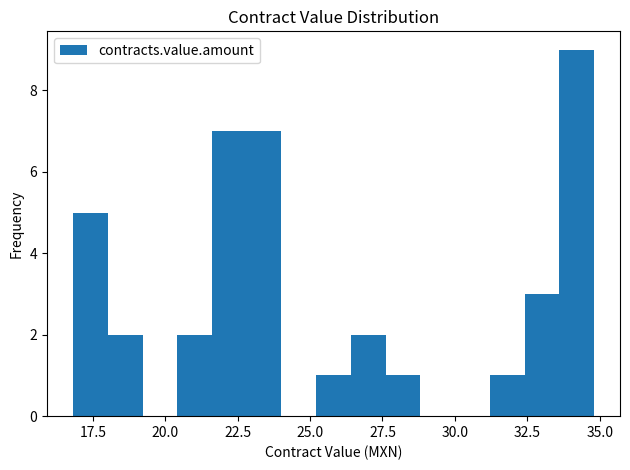

Read against the x-axis, roughly where is the centre of the tallest bar?

34.0